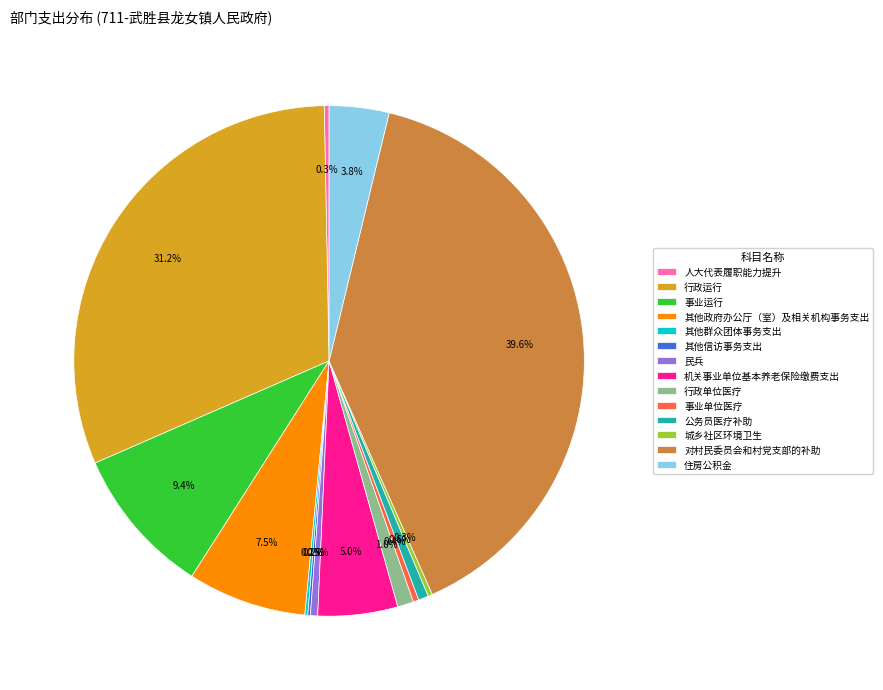

Does any single category account for the majority?

No